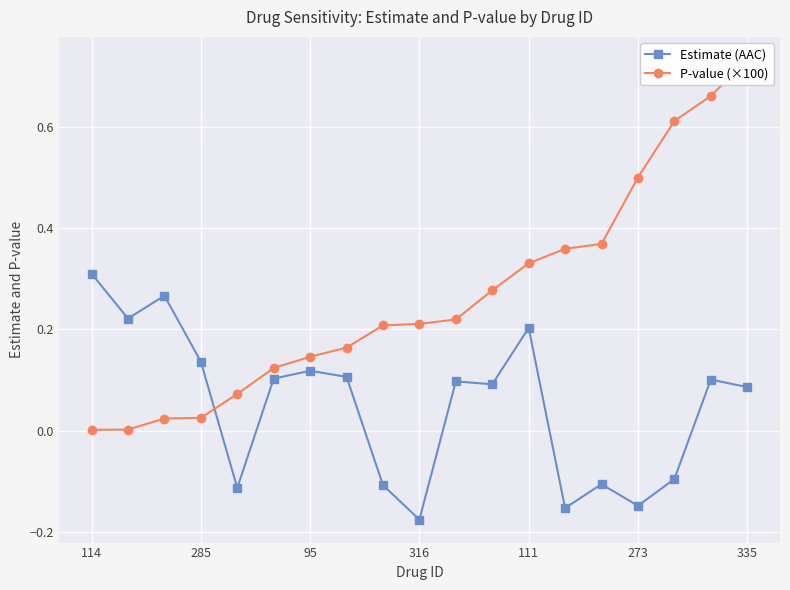

Is this an area chart (filled region under the line)?

No